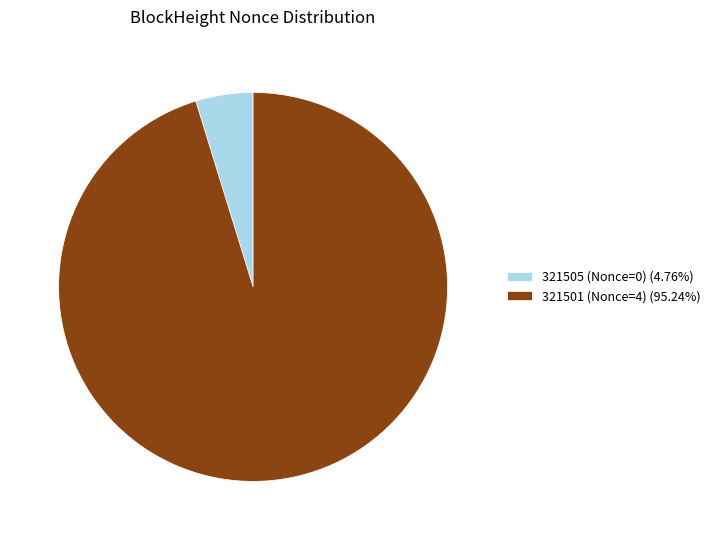

Does any single category account for the majority?

Yes